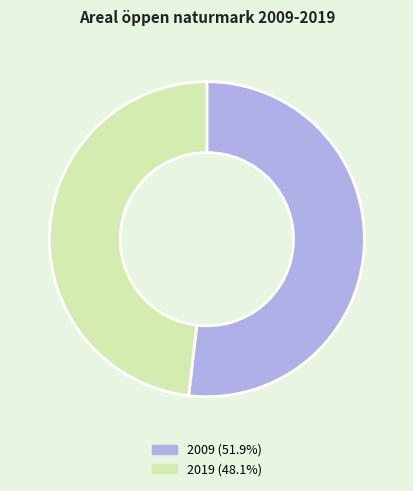

Count the number of slices in the pie.

2